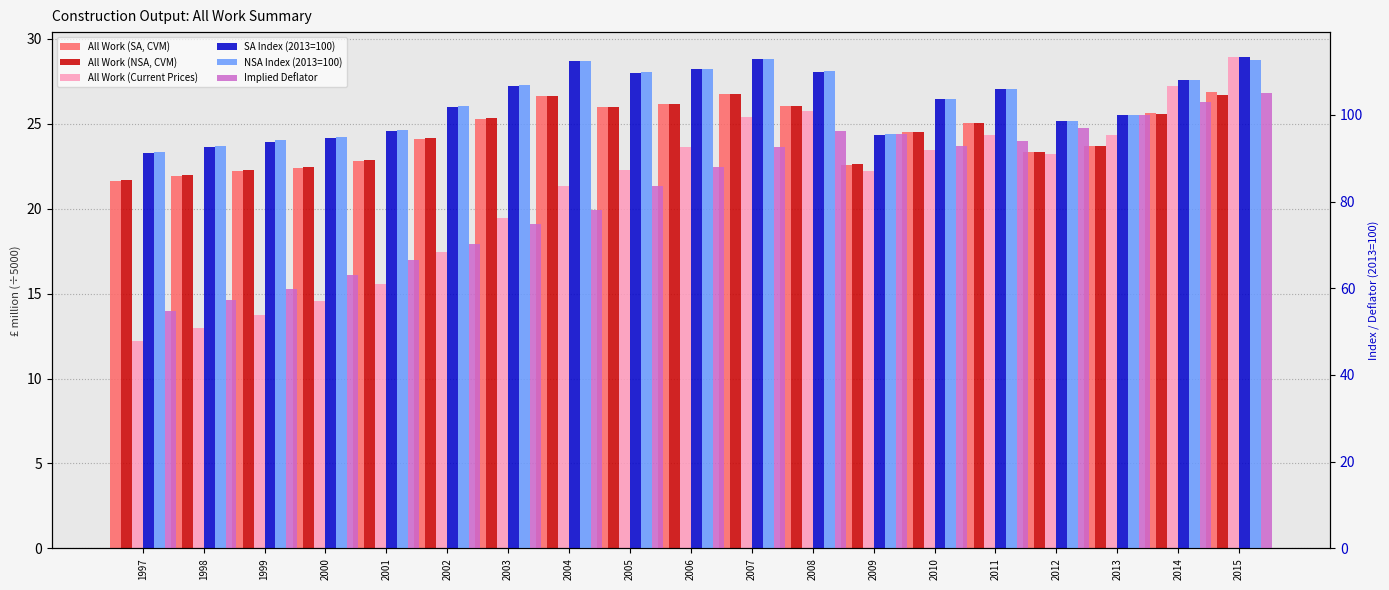

At which category is the sum across all series the highest?

2015